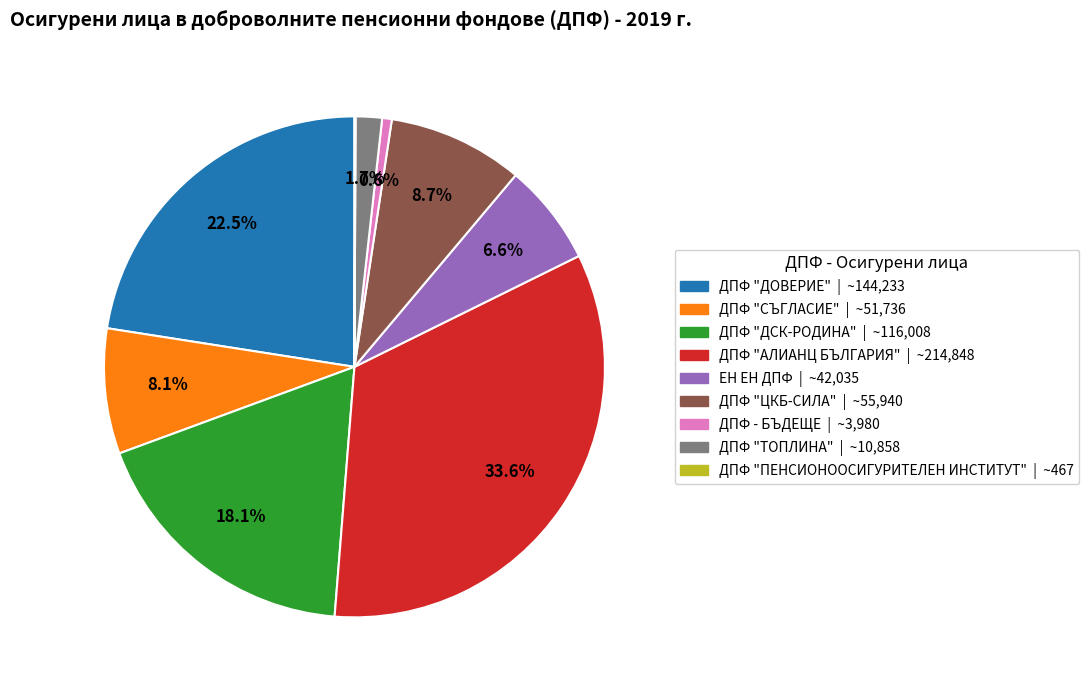

Which category has the biggest portion of the pie?

ДПФ "АЛИАНЦ БЪЛГАРИЯ"